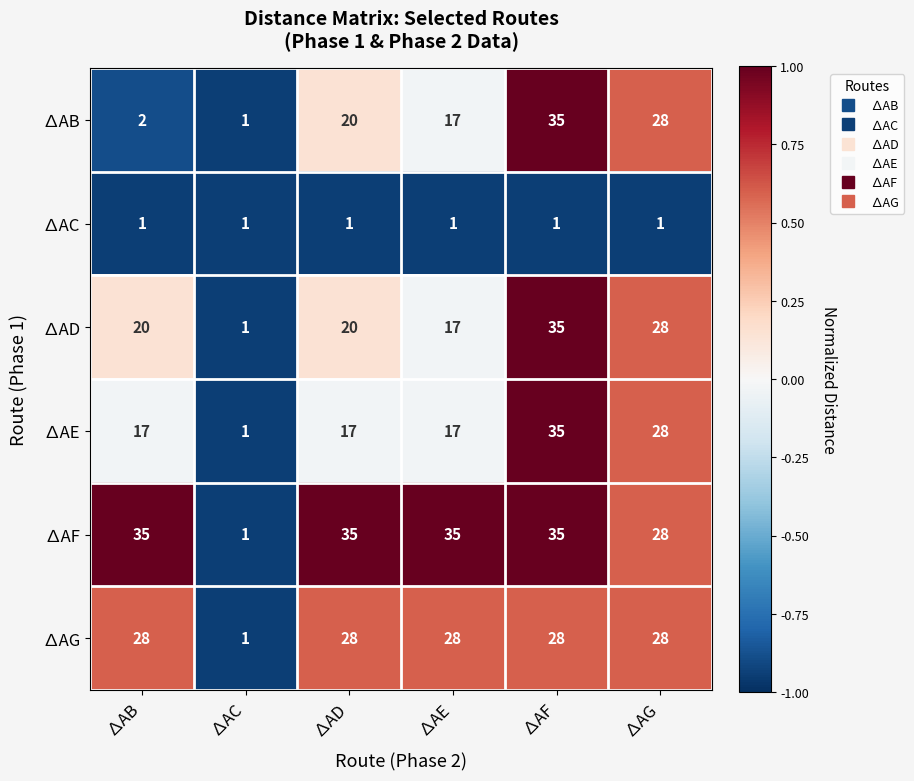

Count the ∆AF values in the range 28 to 35.

5